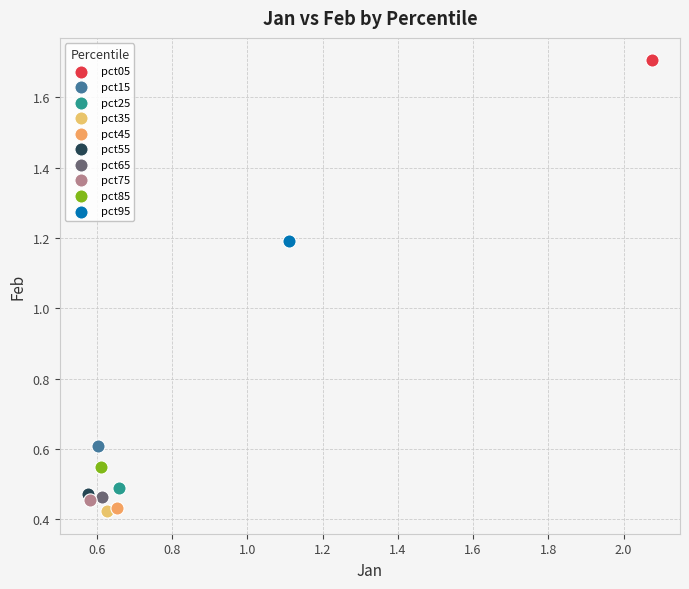

What are all the series names shown in the legend?

pct05, pct15, pct25, pct35, pct45, pct55, pct65, pct75, pct85, pct95